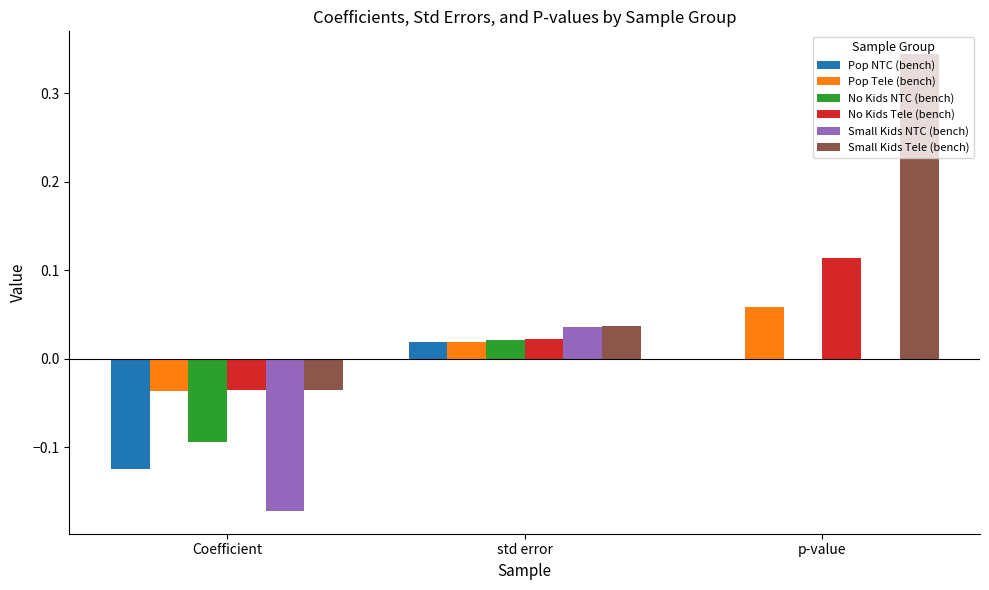

Between Coefficient and p-value, which series saw the biggest shift?

Small Kids Tele (bench)